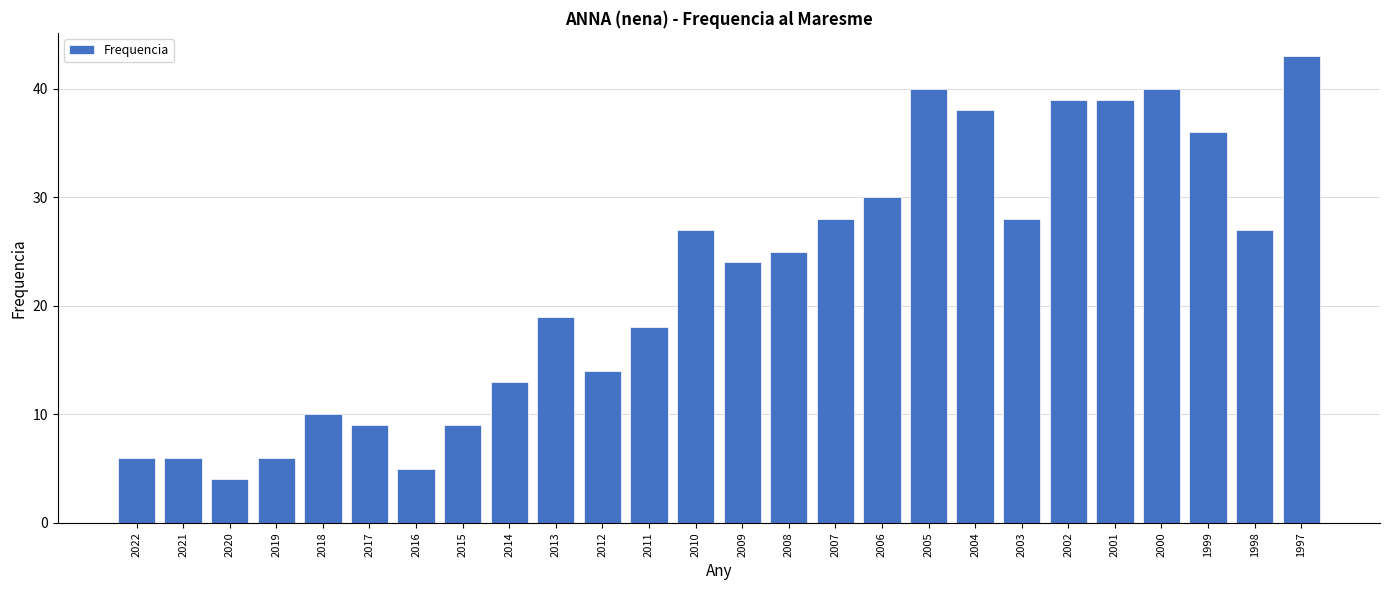

How many bars are there in total?

26